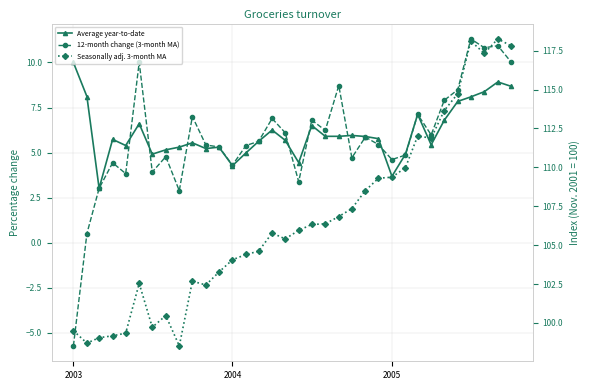

The 12-month change (3-month MA) series shows 15.6 at 5. True or false?

False